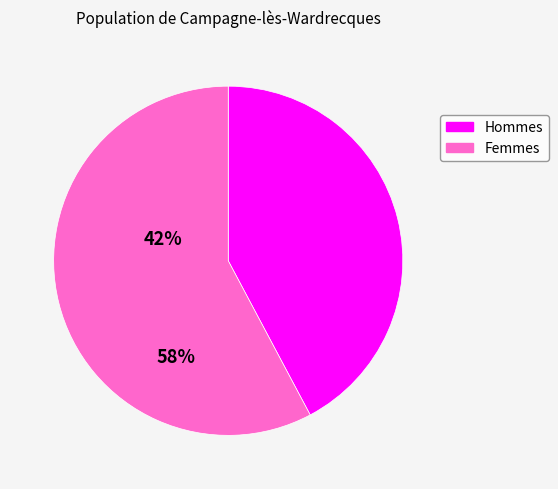

Is there any slice that represents more than half of the pie?

Yes